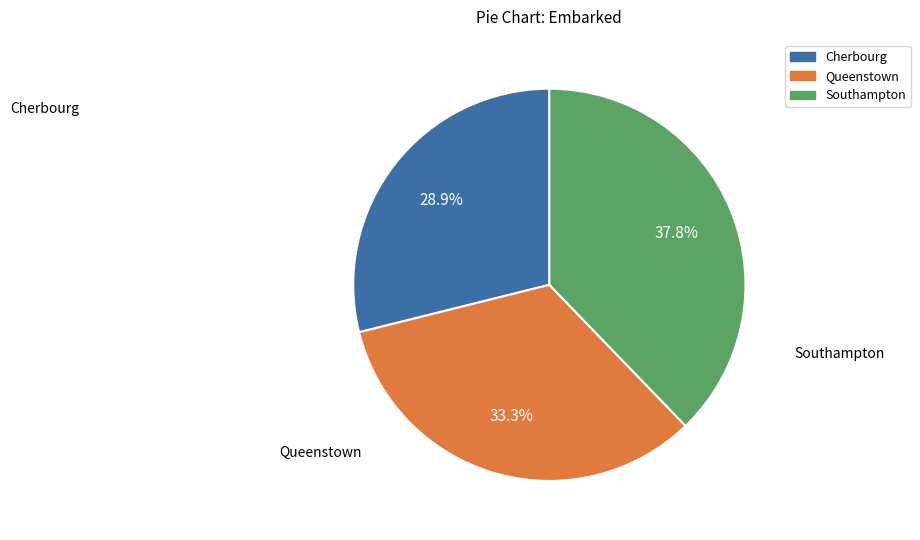

Is there a majority slice in this chart?

No